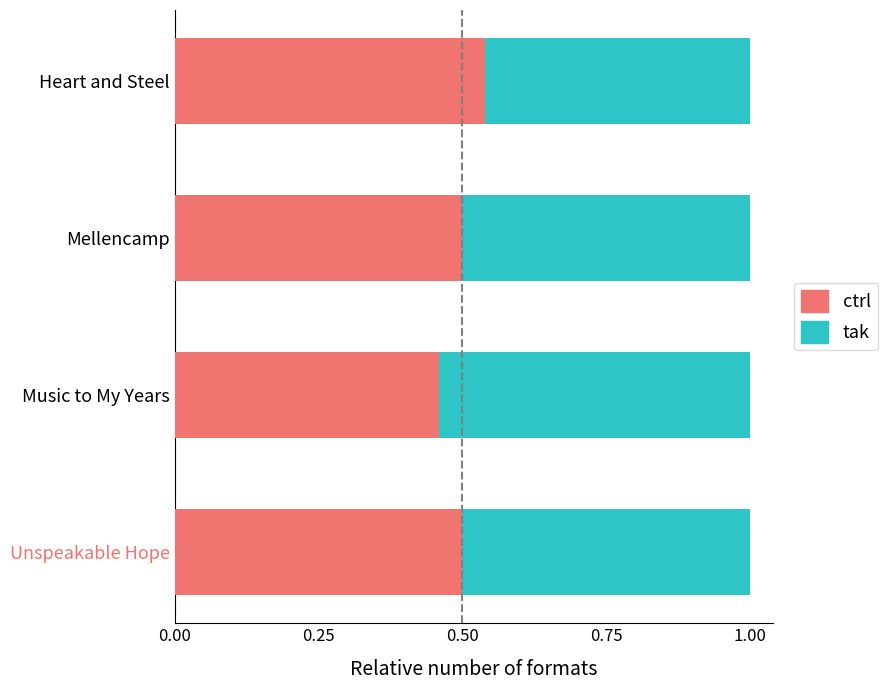

How many ctrl values are between 0 and 1?

4